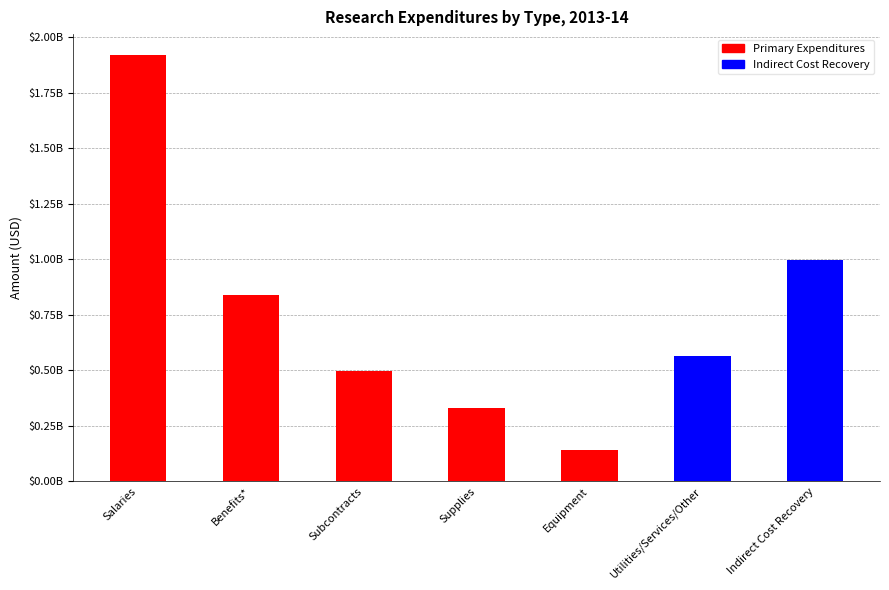

What is the average value?

754281636.0